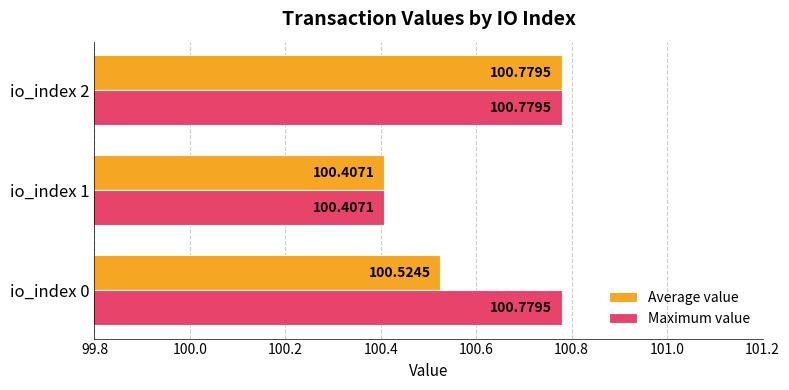

Between io_index 0 and io_index 2, which series saw the biggest shift?

Average value